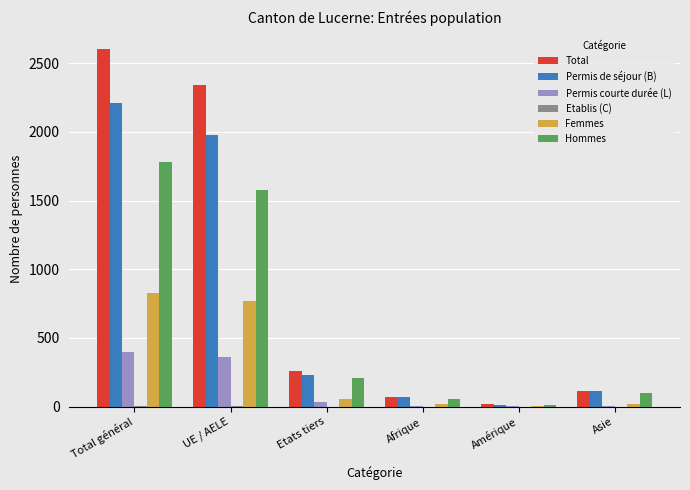

Which series has the largest range (max minus min)?

Total